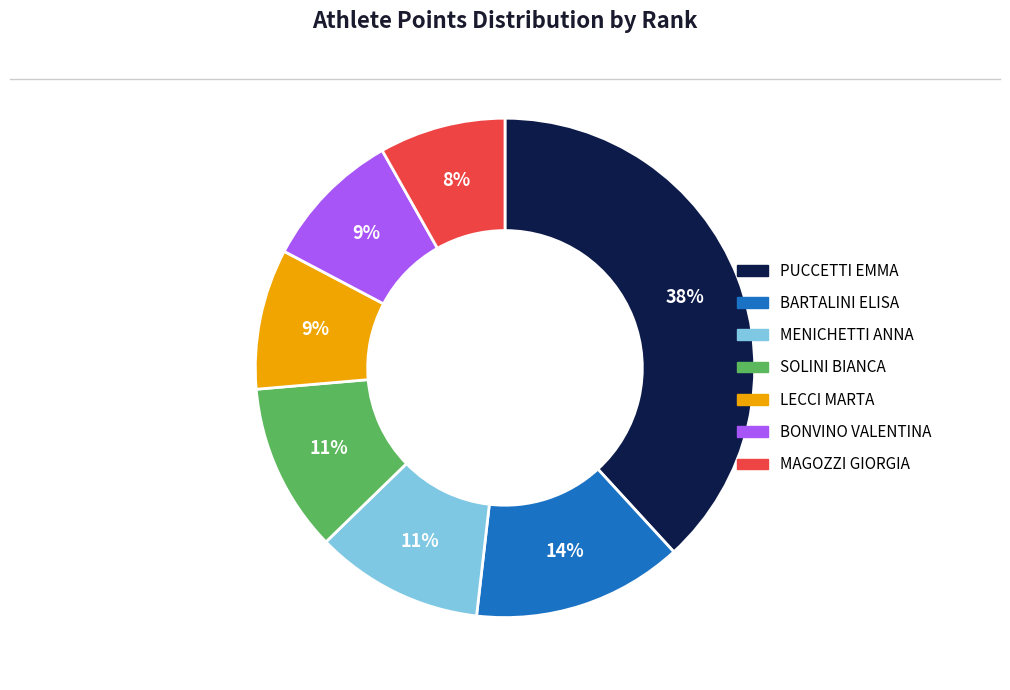

Which has a higher value, LECCI MARTA or MENICHETTI ANNA?

MENICHETTI ANNA